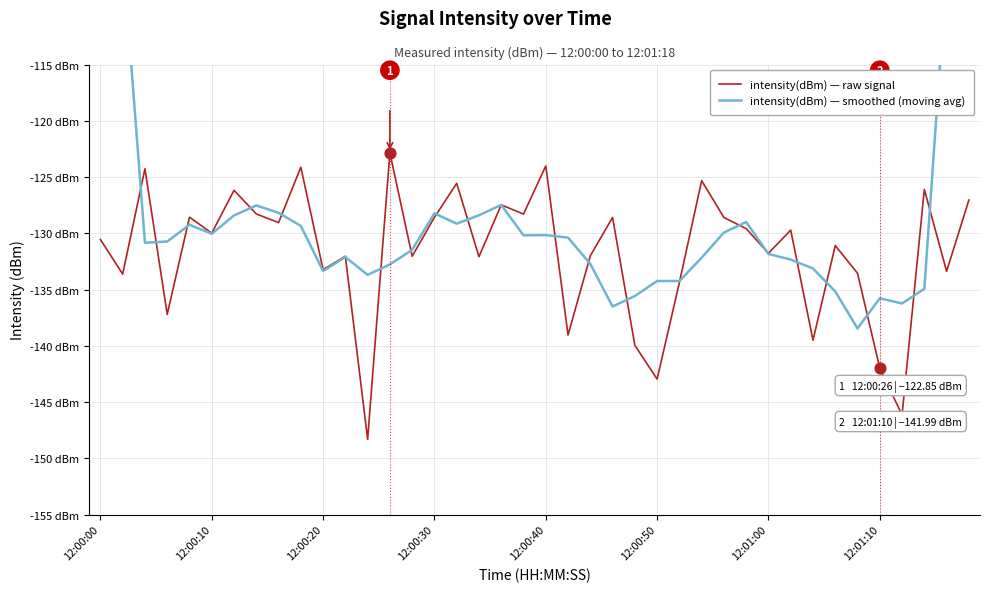

At which category is the sum across all series the highest?

39